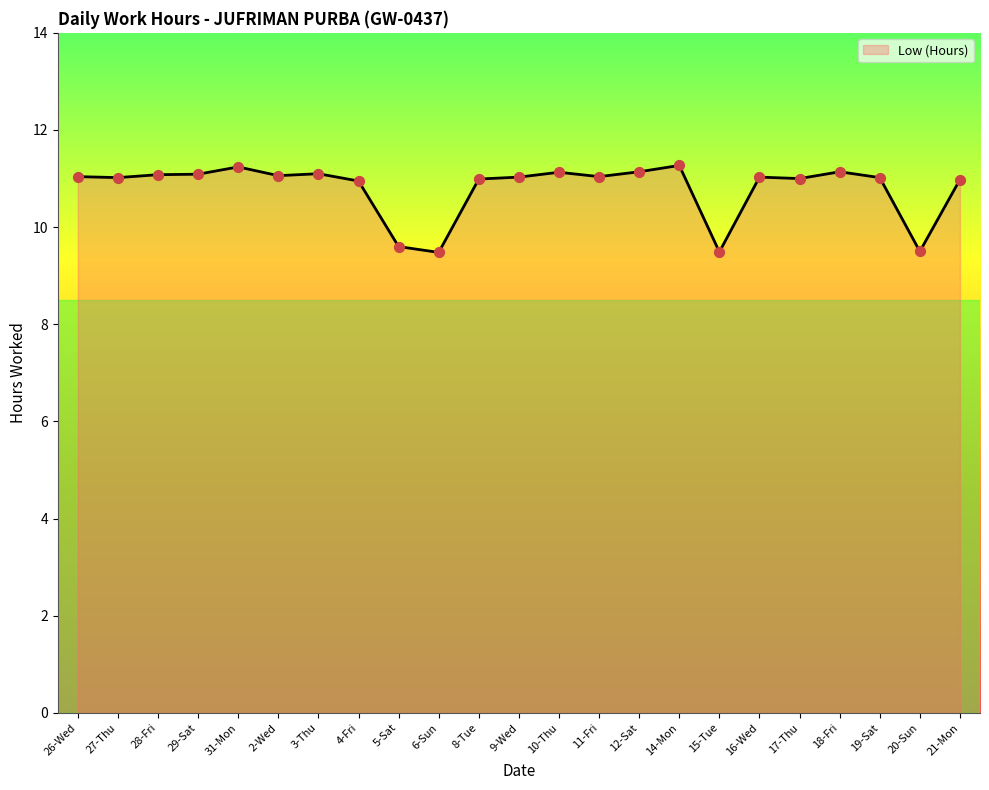

What is the ratio of the value at 8-Tue to the value at 5-Sat?

1.1